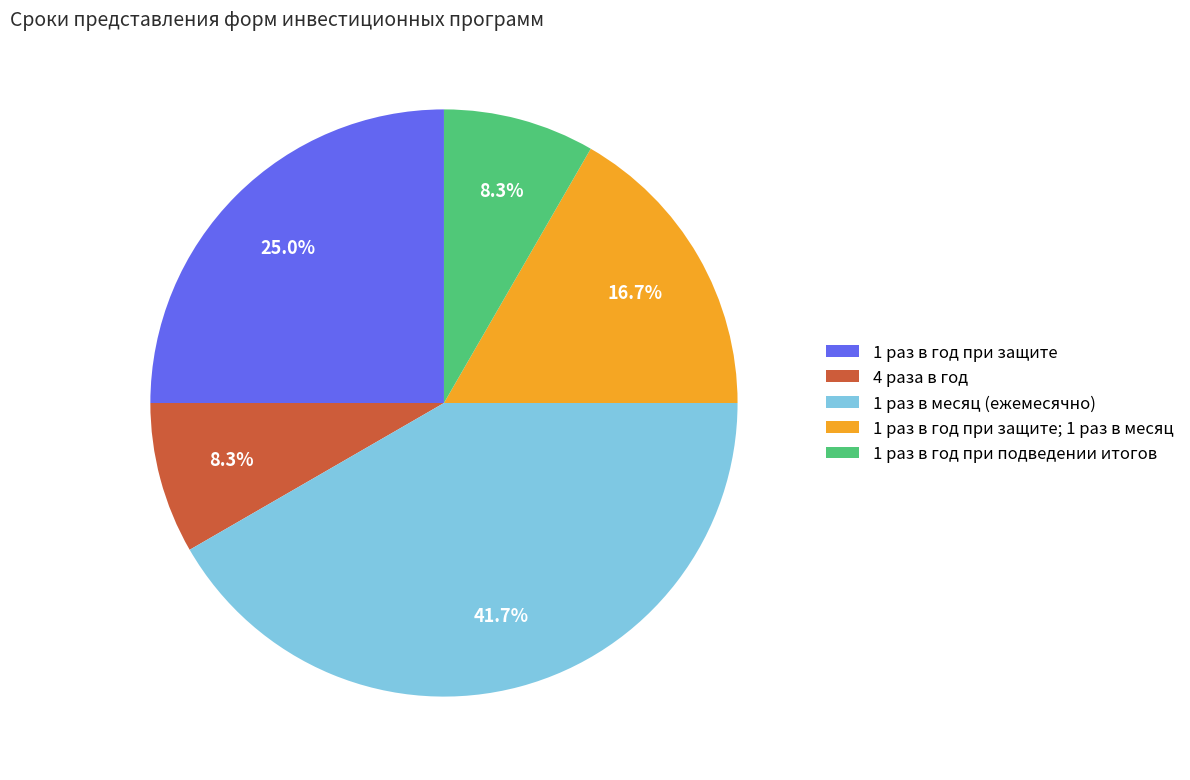

True or false: 1 раз в год при защите; 1 раз в месяц accounts for 31% of the total.

False